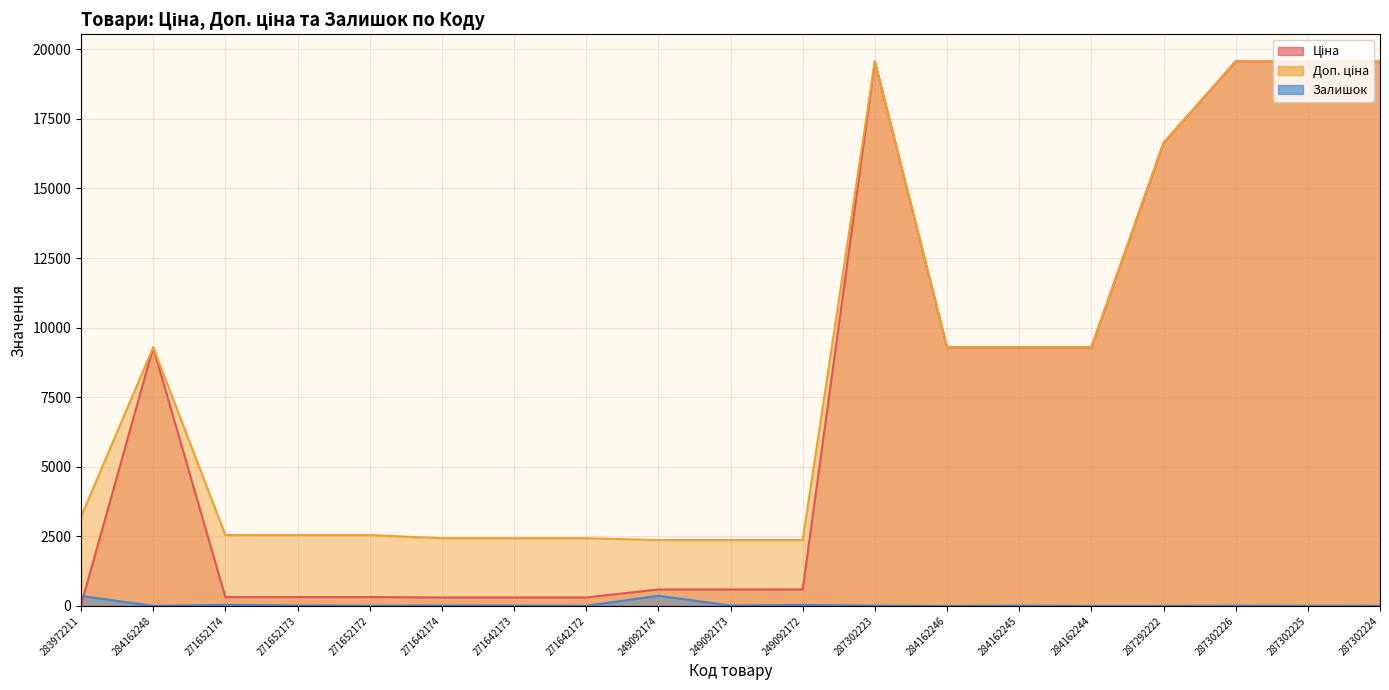

True or false: Ціна has more than 2 points higher than both neighbors.

False